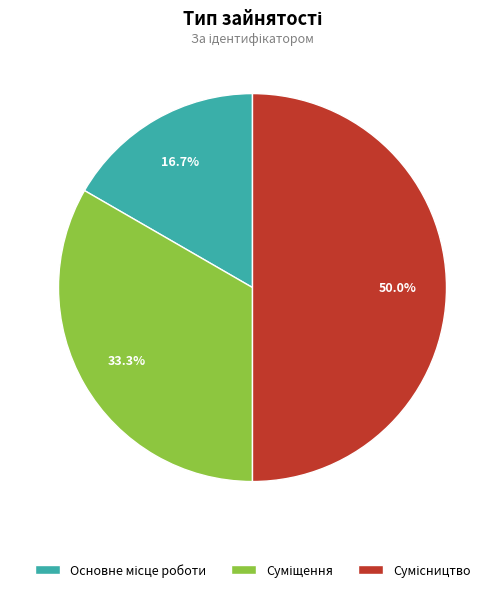

To the nearest percent, what is the difference between the largest and smallest slice percentages?

33%